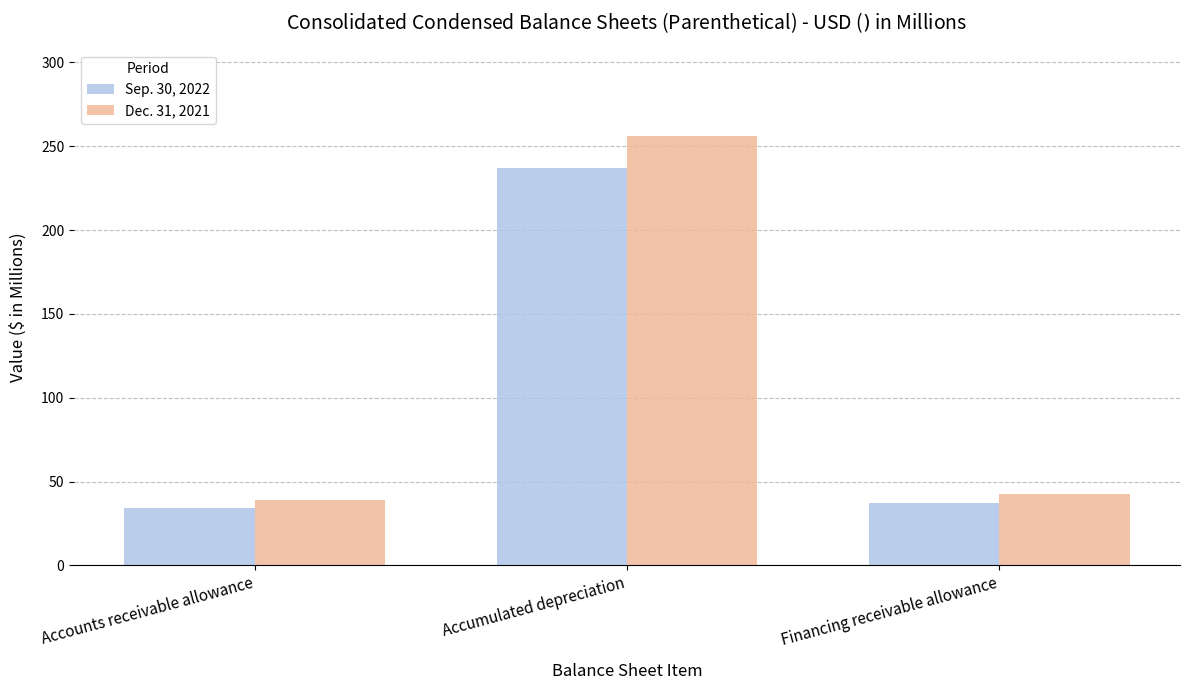

How many groups of bars are there?

3